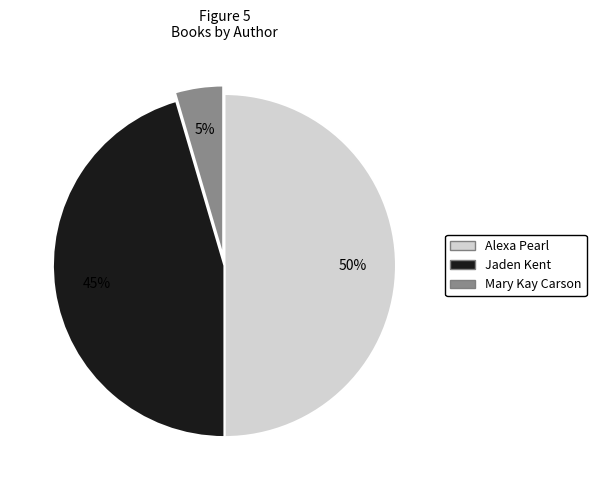

To the nearest percent, what is the difference between the largest and smallest slice percentages?

45%